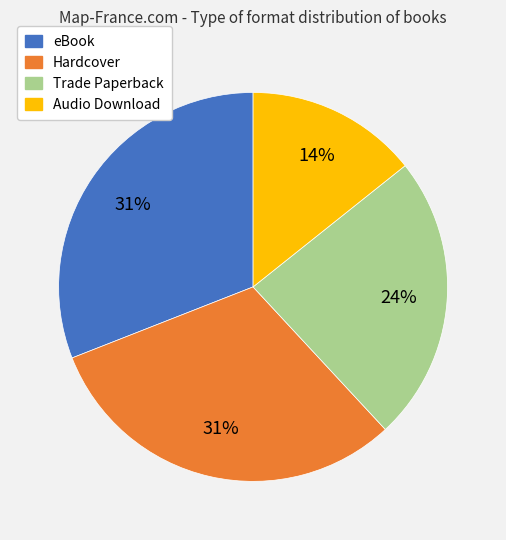

Which has a higher value, Trade Paperback or Hardcover?

Hardcover